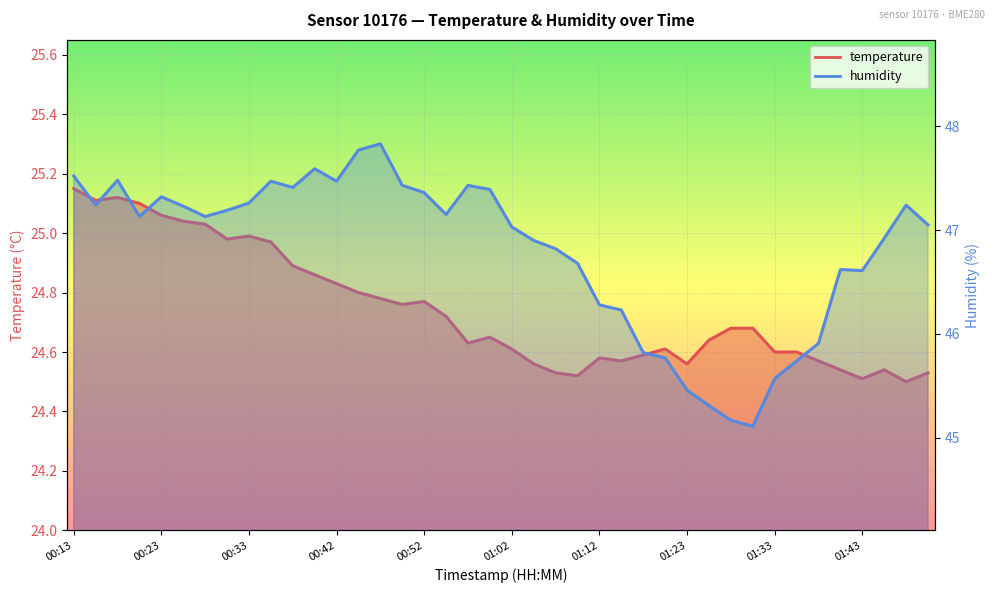

True or false: humidity and temperature cross at least once.

False